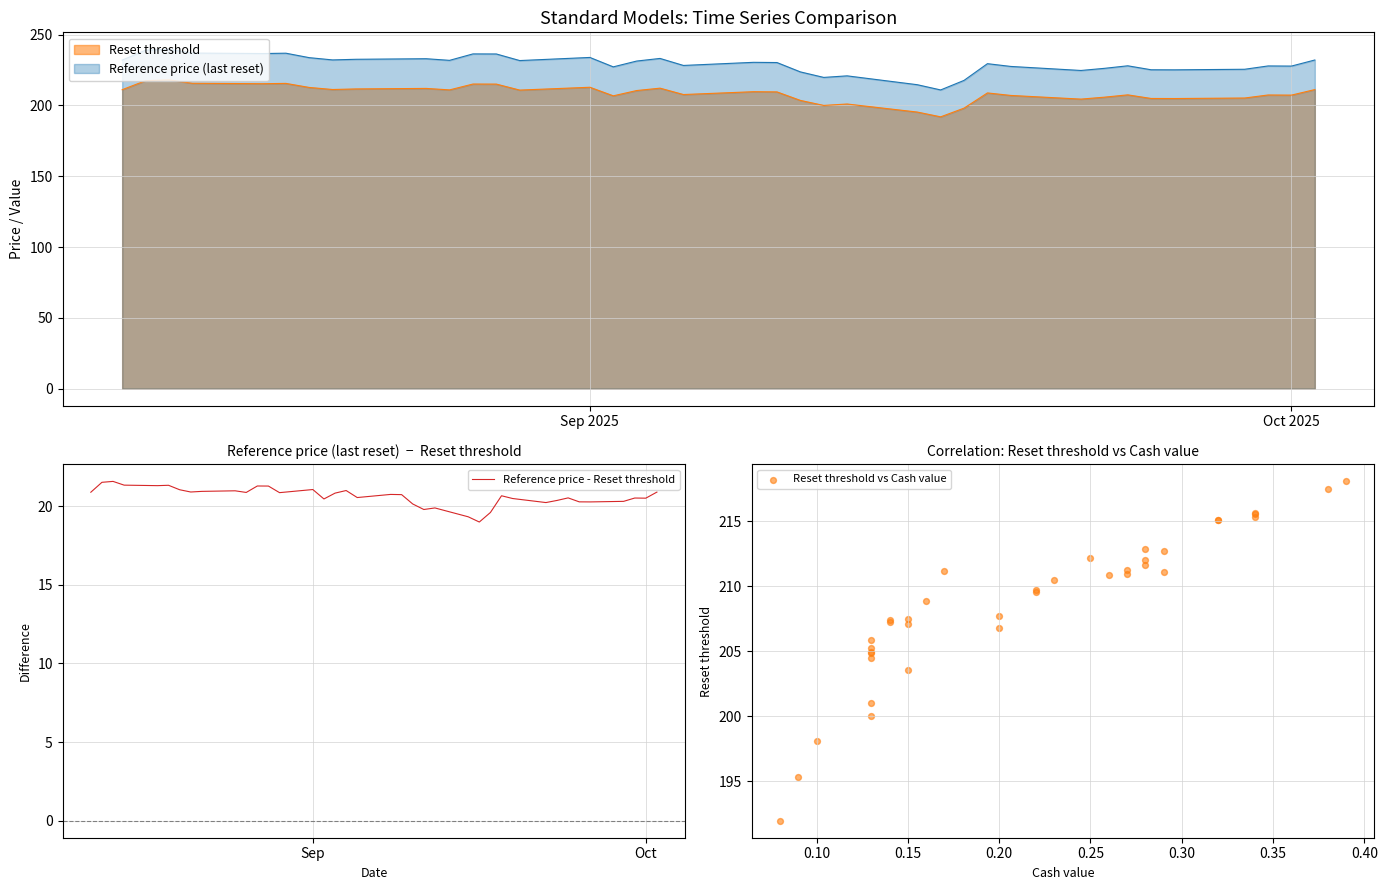

Which series has the largest total across all categories?

Reset threshold vs Cash value